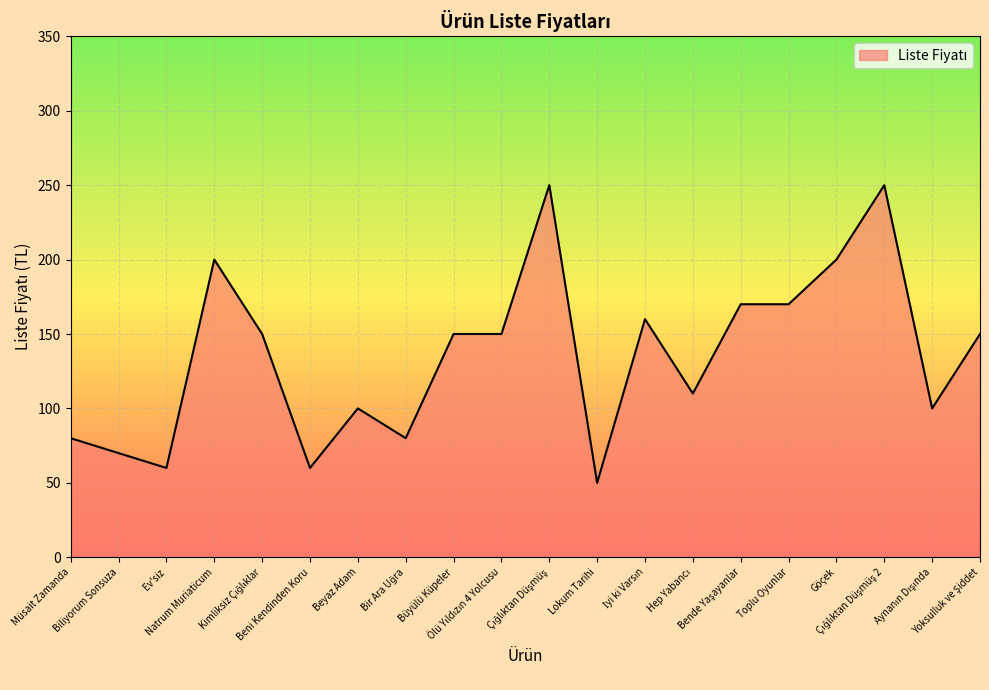

Where does the data first go above 150?

Natrum Muriaticum